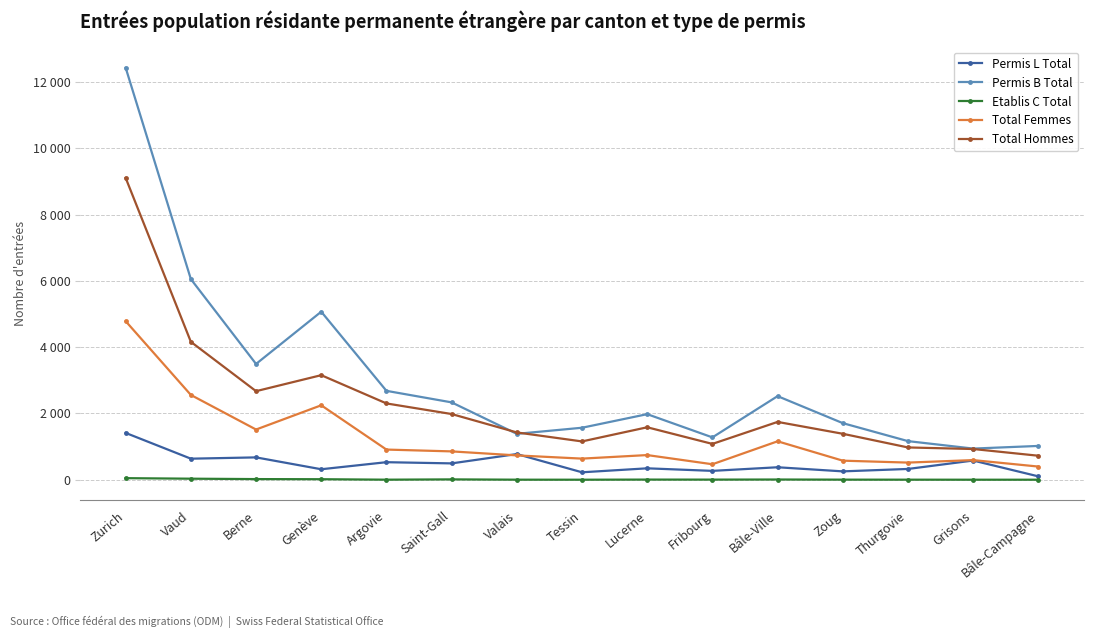

List the series in order of their overall mean, lowest first.

Etablis C Total, Permis L Total, Total Femmes, Total Hommes, Permis B Total